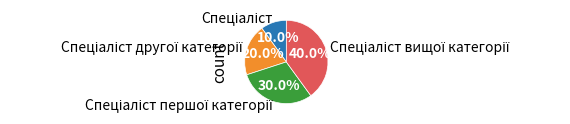

How many segments does this pie chart have?

4